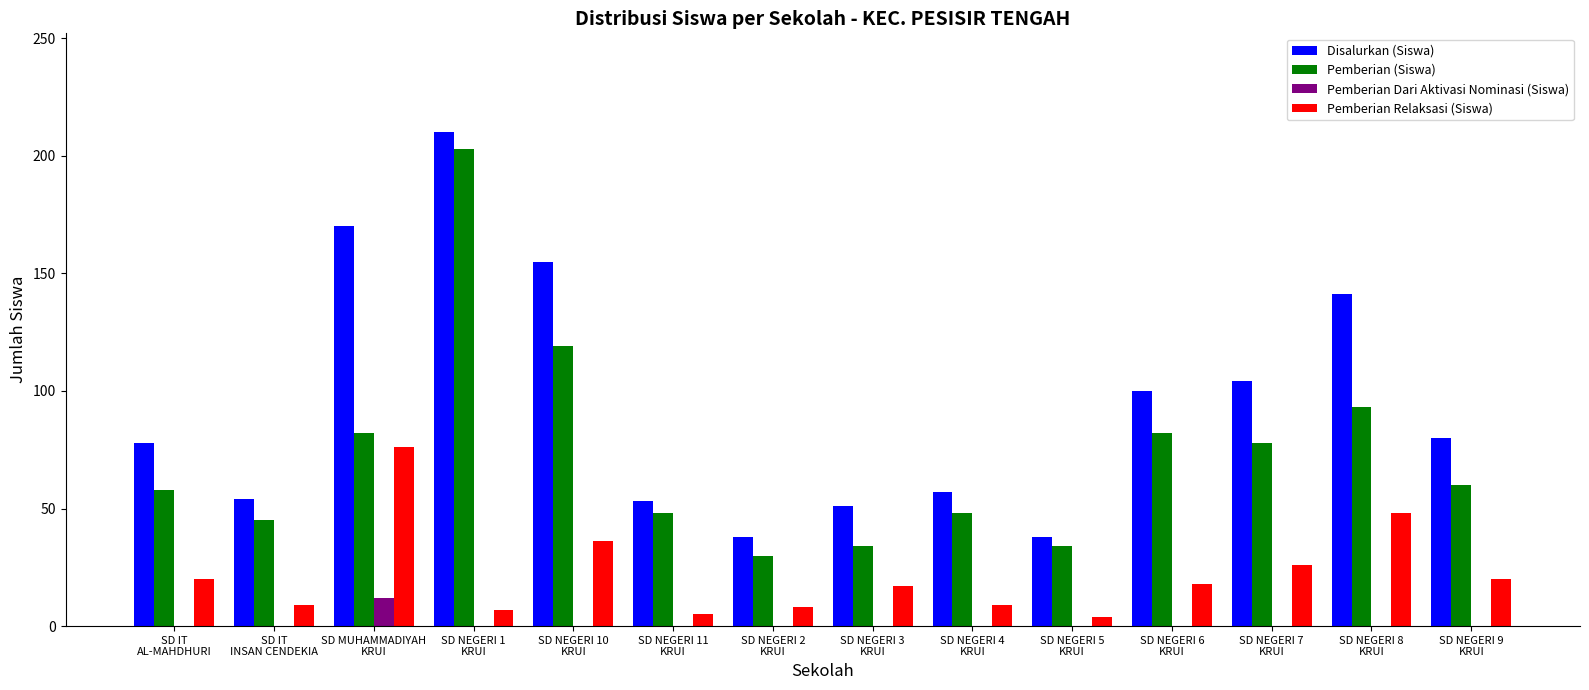

What is the highest value of the Pemberian (Siswa) series?

203